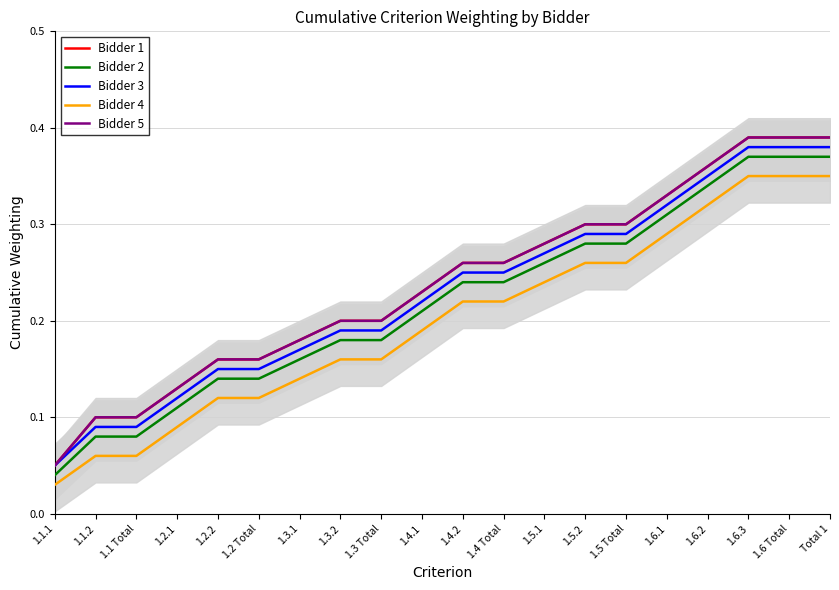

How many categories are shown in the chart?

20